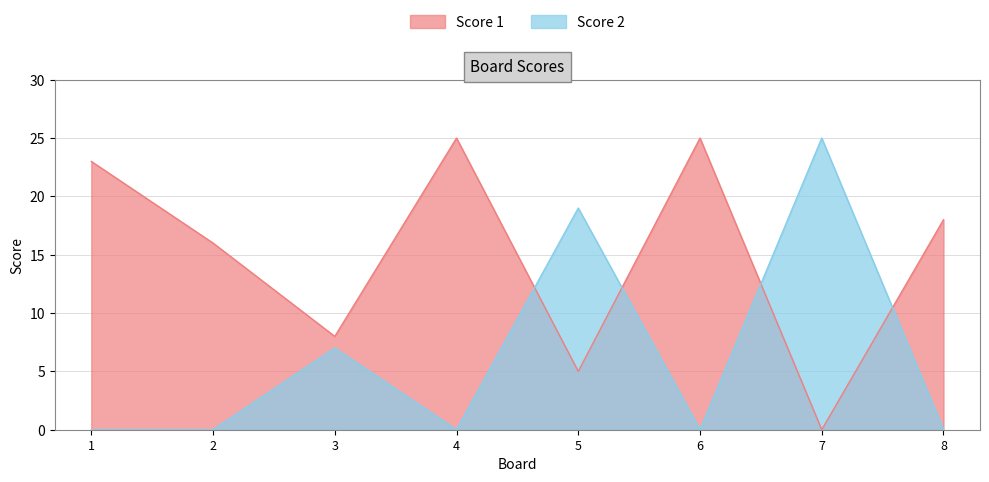

How many intersections are there between Score 1 and Score 2?

4